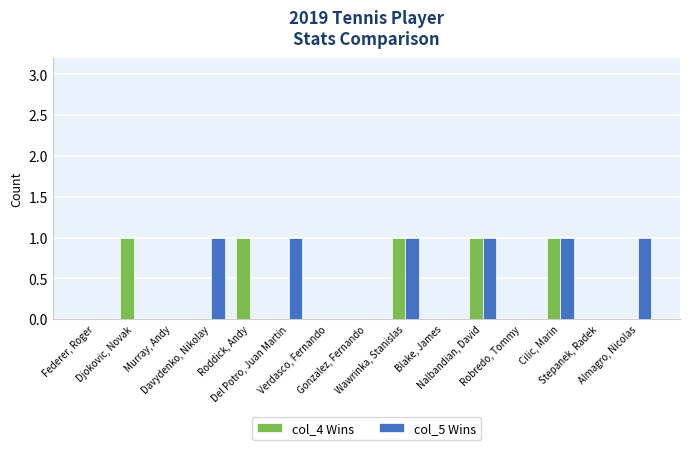

What is the sum of all col_4 Wins values?

5